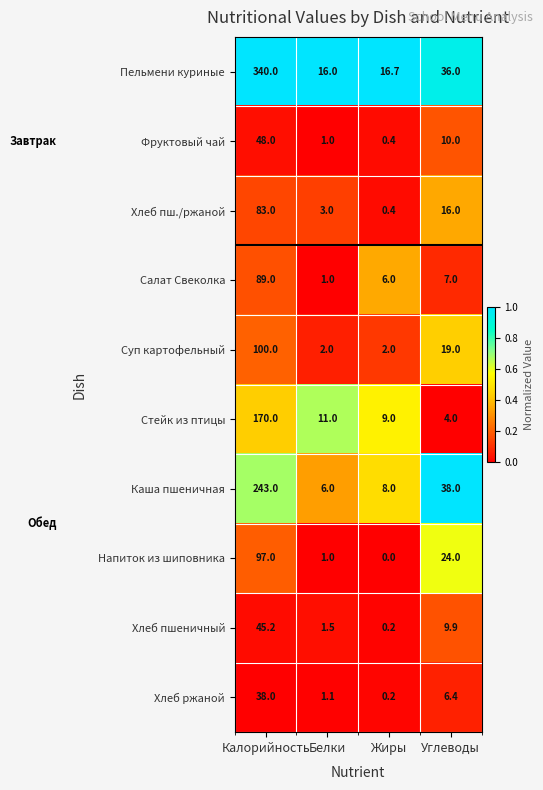

True or false: Хлеб ржаной has a value of 24.5 at Калорийность.

False